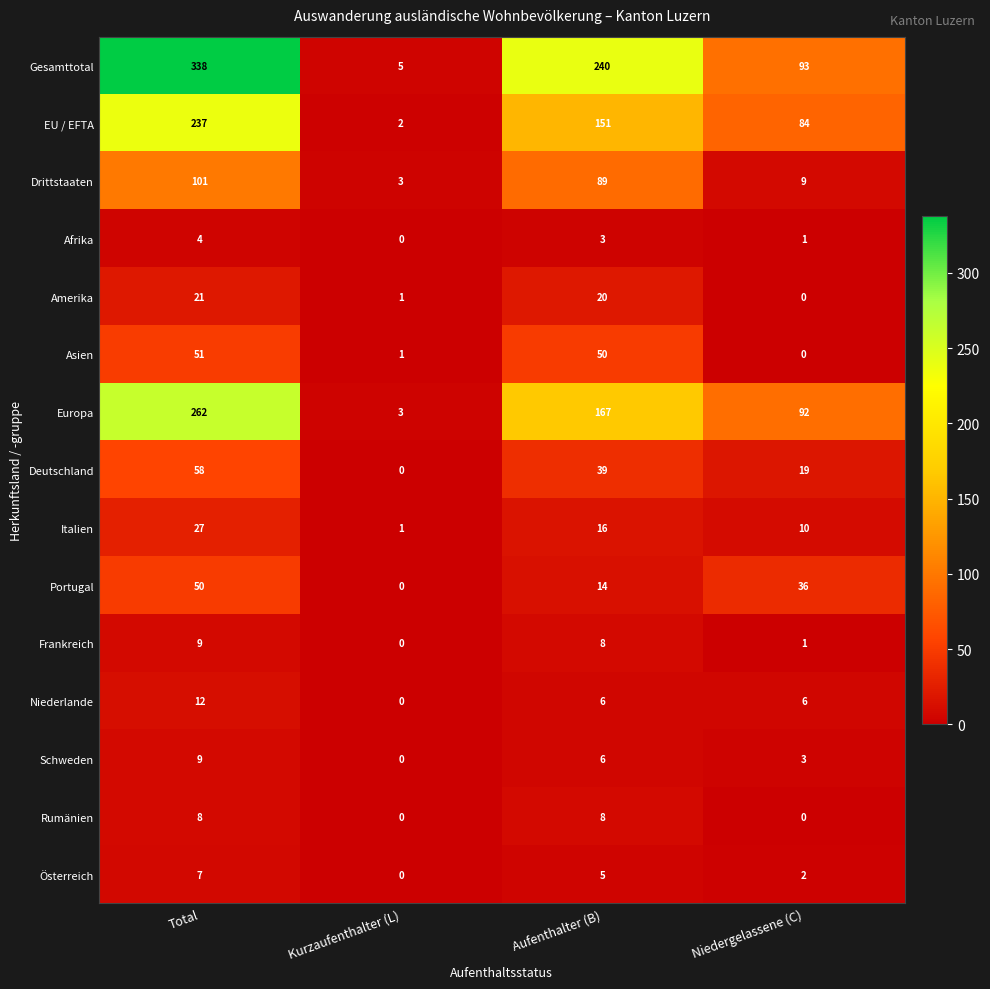

What is the sum of the Niederlande values at Total and Niedergelassene (C)?

18